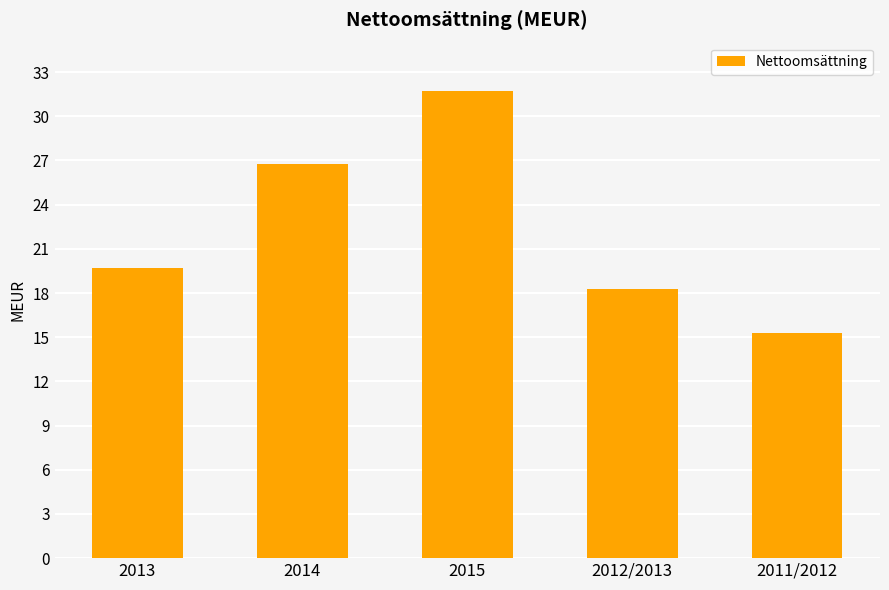

Which category has the lowest value across all series?

2011/2012